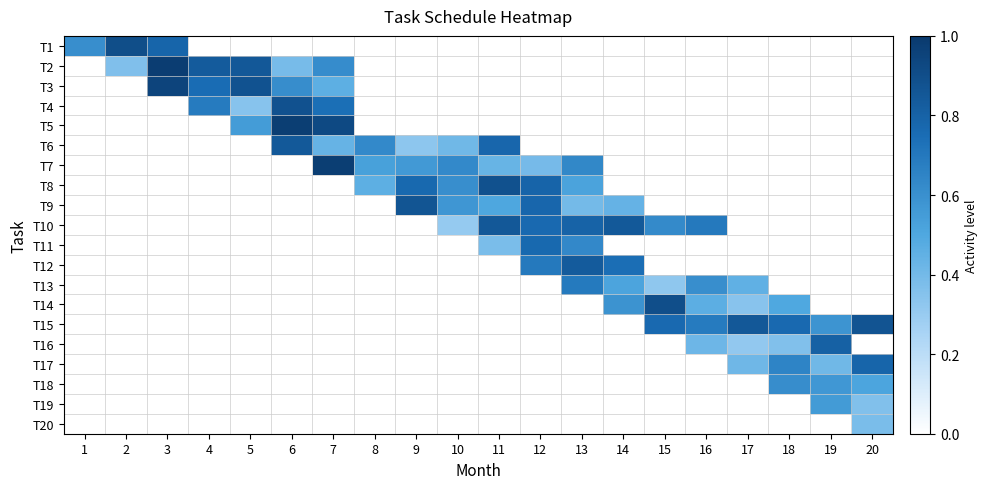

What is the spread (max minus min) of values at 19?

0.8